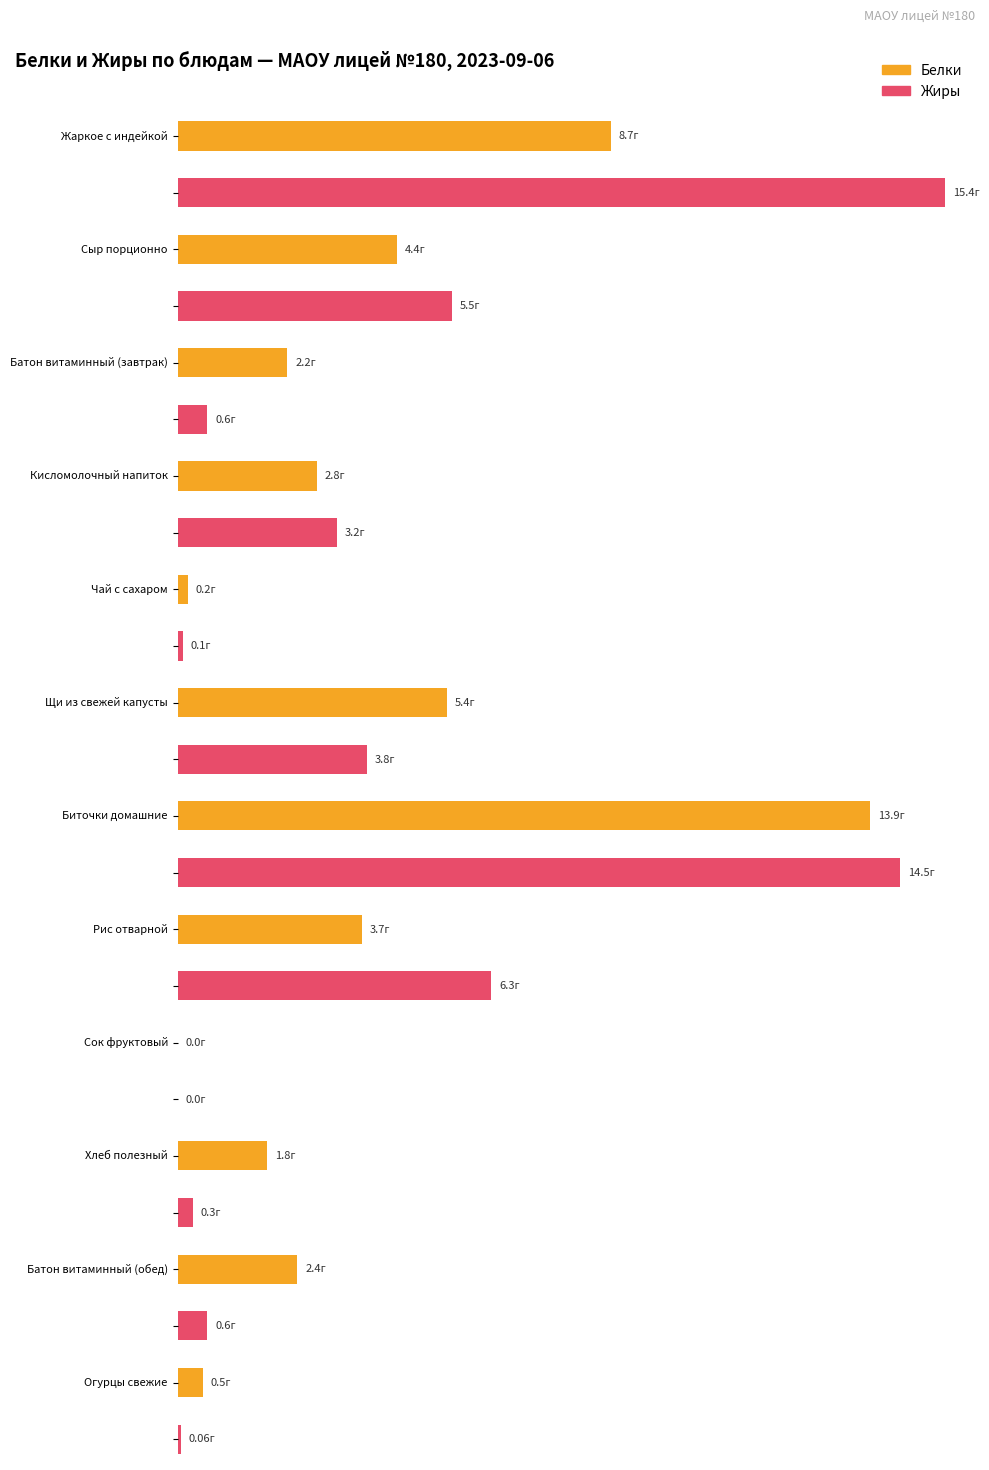

At which category is the sum across all series the highest?

Биточки домашние